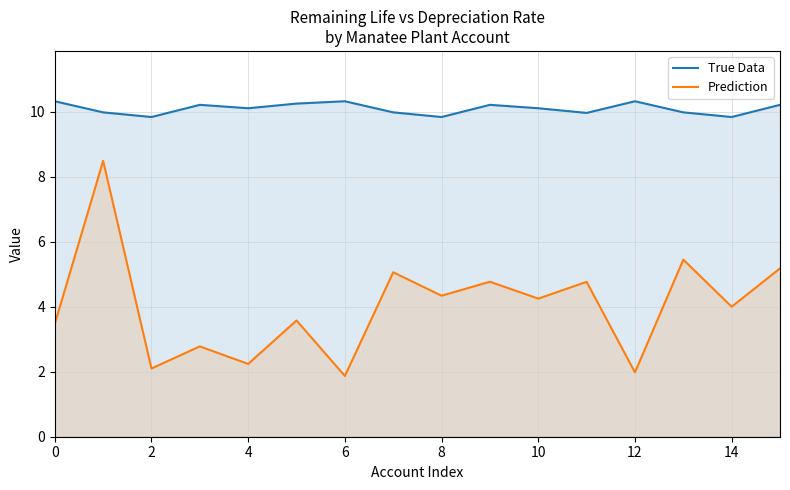

What is the approximate value of True Data at 6?

10.3